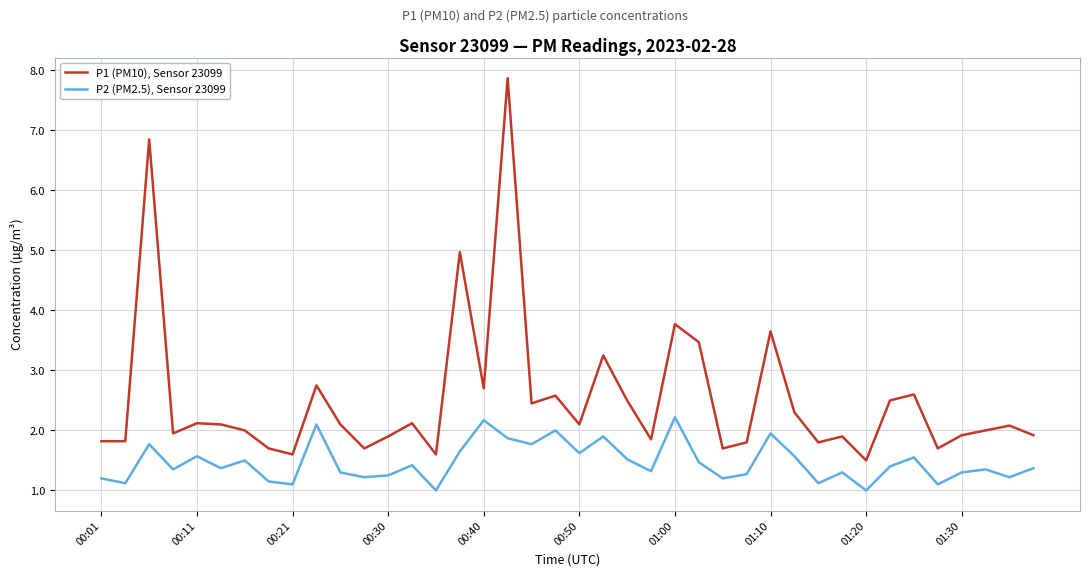

Which series has the largest range (max minus min)?

P1 (PM10), Sensor 23099